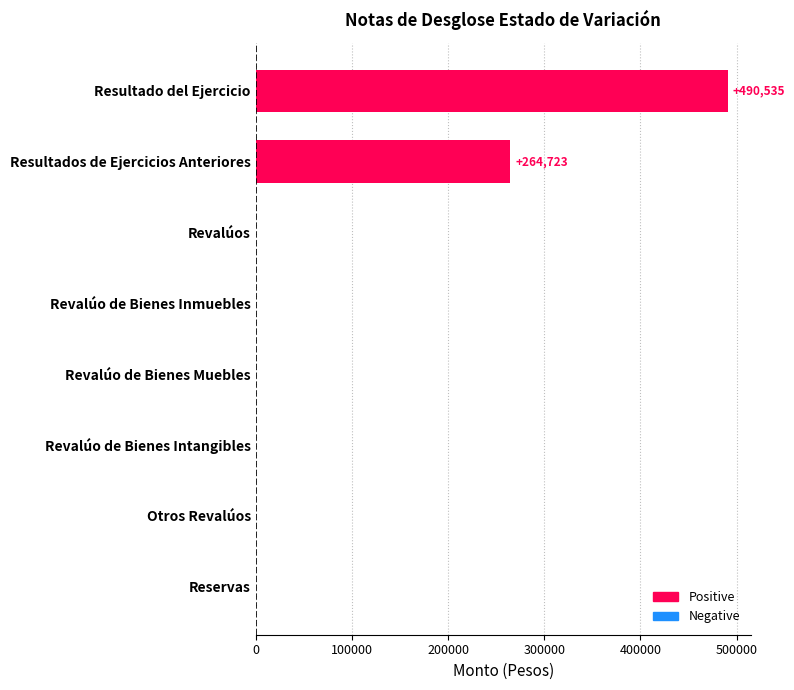

Reading top to bottom, transcribe all the data shown in this chart.

Resultado del Ejercicio=490534.7	Resultados de Ejercicios Anteriores=264722.9	Revalúos=0.0	Revalúo de Bienes Inmuebles=0.0	Revalúo de Bienes Muebles=0.0	Revalúo de Bienes Intangibles=0.0	Otros Revalúos=0.0	Reservas=0.0